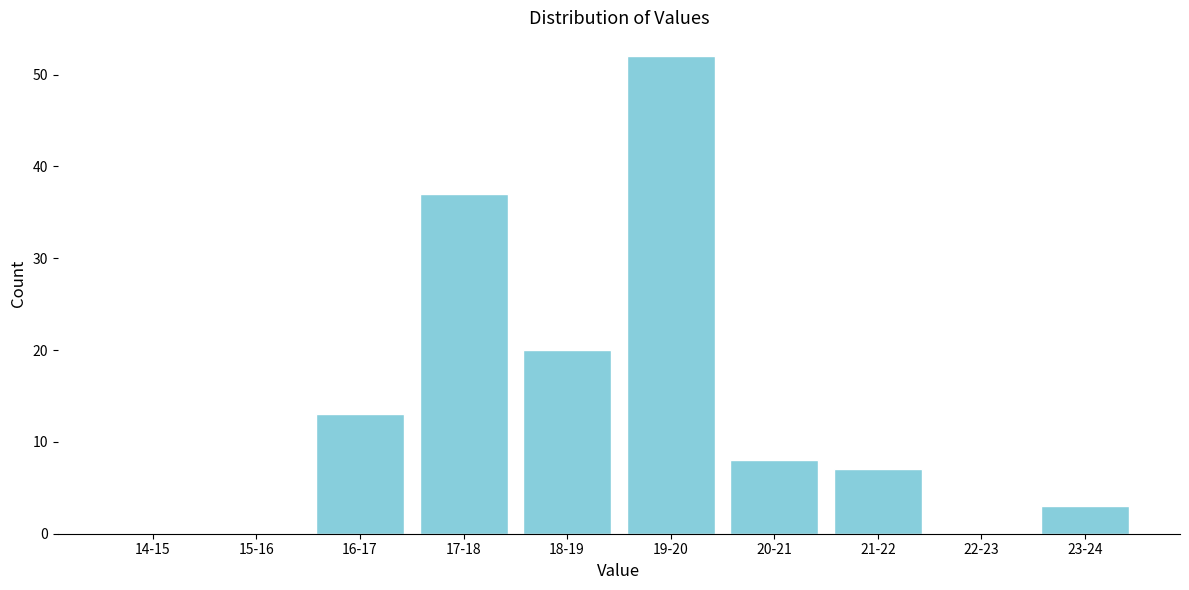

Reading left to right, what are all the values shown in this chart?

14-15=0	15-16=0	16-17=13	17-18=37	18-19=20	19-20=52	20-21=8	21-22=7	22-23=0	23-24=3